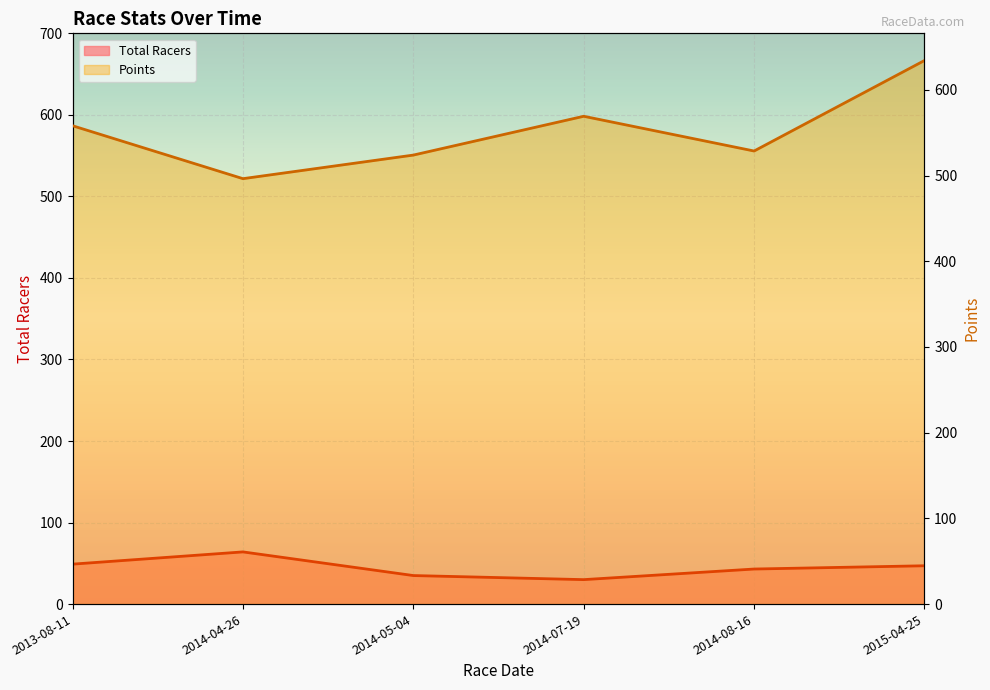

List the labels in order of Points value, smallest first.

2014-04-26, 2014-05-04, 2014-08-16, 2013-08-11, 2014-07-19, 2015-04-25